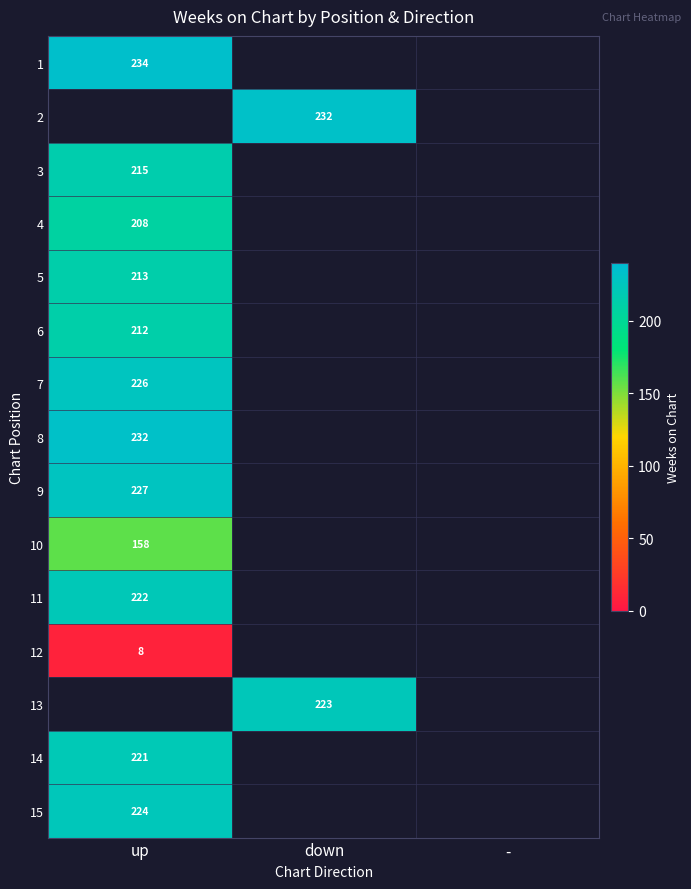

The value of 12 at up is 8. True or false?

True